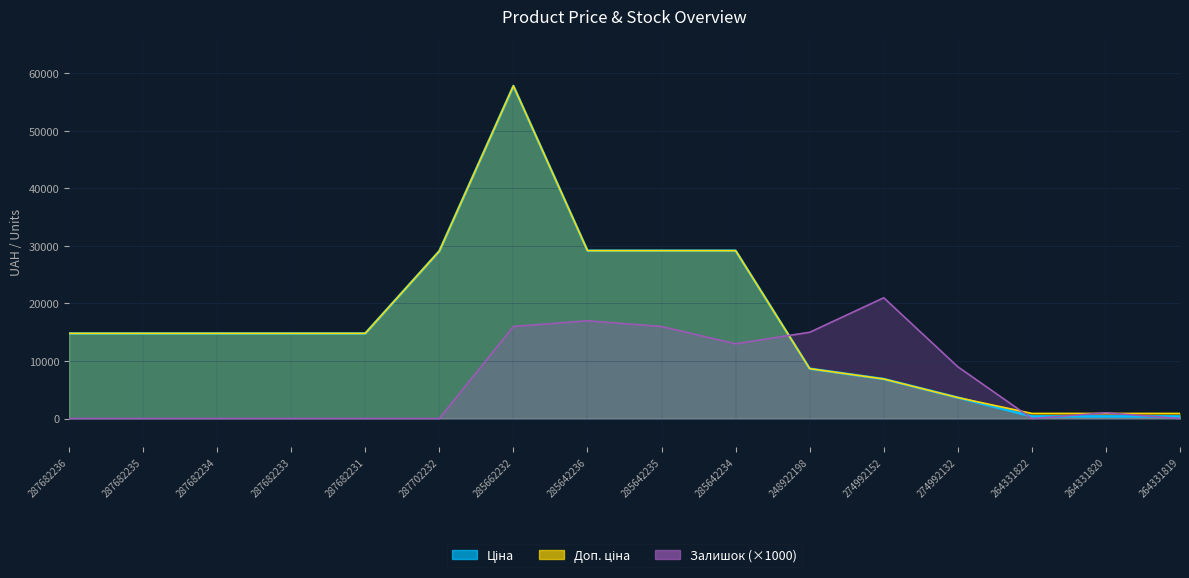

After their last crossing, which series has the higher values: Ціна or Залишок?

Ціна